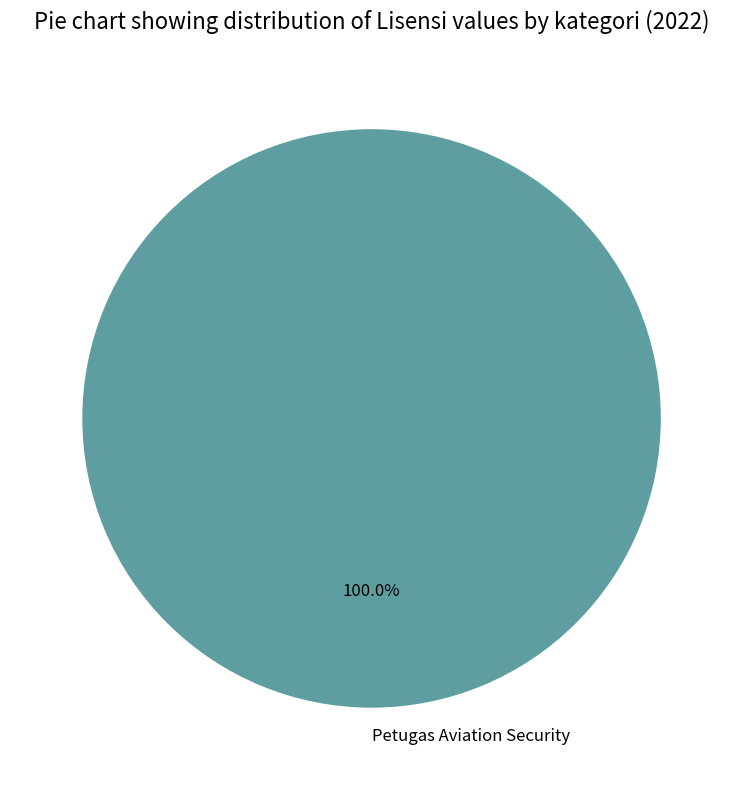

Is there a majority slice in this chart?

Yes